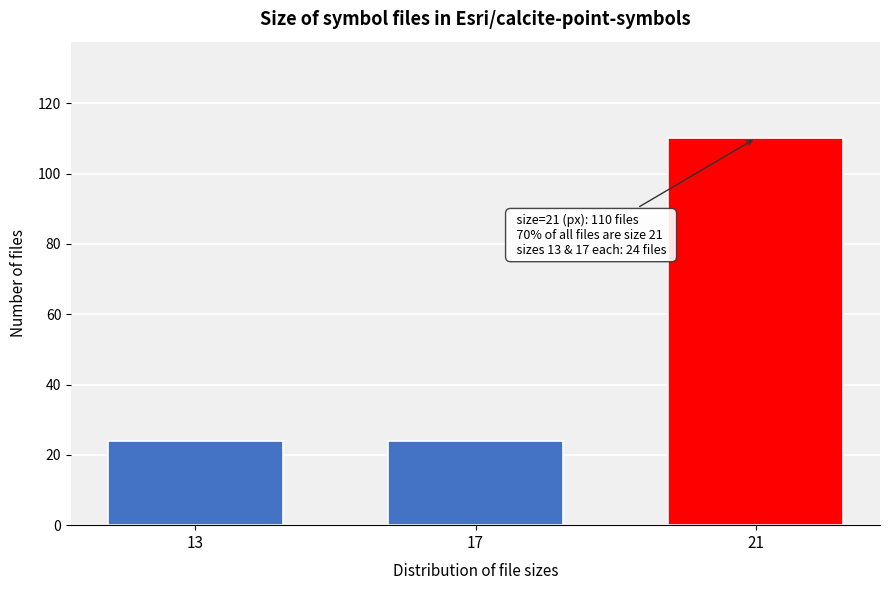

Reading left to right, extract all data points from this chart.

24	24	110